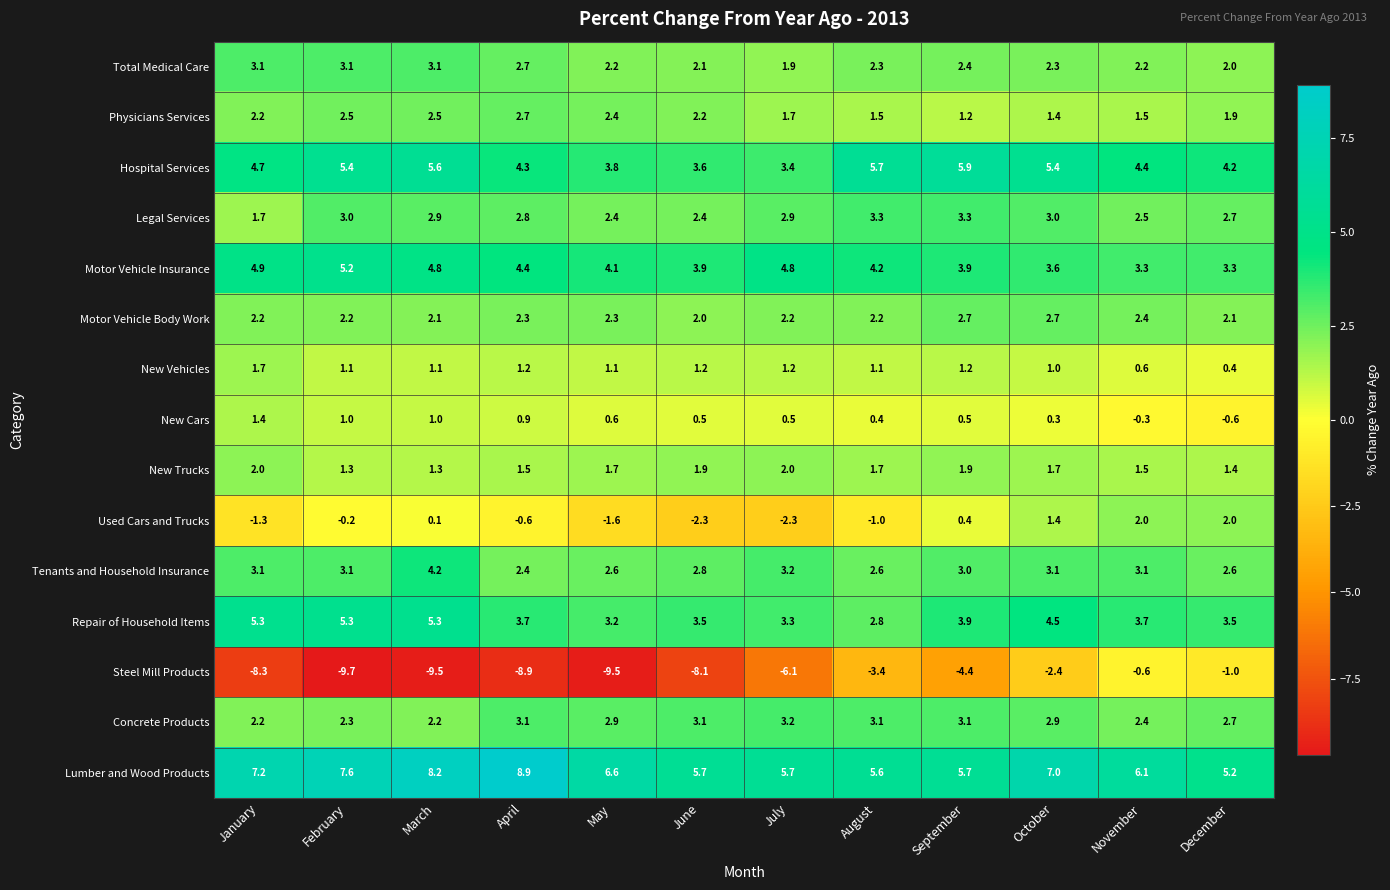

What is the sum of the Total Medical Care values at February and November?

5.3